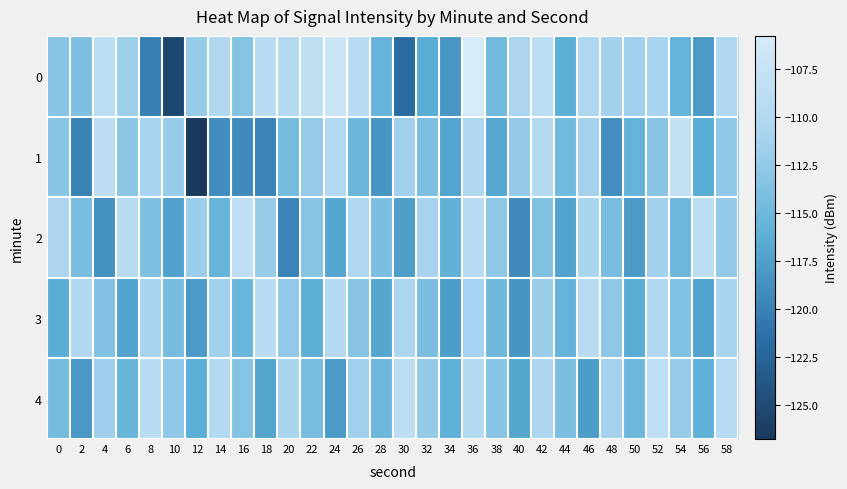

Reading left to right, list all the values displayed in this chart.

0: 0=-113.2	2=-113.8	4=-108.9	6=-111.7	8=-120.1	10=-125.4	12=-112.1	14=-110.1	16=-113.5	18=-109.0	20=-109.7	22=-108.3	24=-107.2	26=-109.2	28=-115.5	30=-121.9	32=-116.5	34=-118.3	36=-105.8	38=-114.8	40=-110.6	42=-108.9	44=-116.2	46=-110.2	48=-111.4	50=-111.5	52=-110.9	54=-115.7	56=-118.0	58=-110.3
1: 0=-113.1	2=-119.9	4=-108.7	6=-113.0	8=-110.9	10=-112.2	12=-126.8	14=-119.0	16=-119.2	18=-119.8	20=-114.5	22=-112.3	24=-109.8	26=-115.2	28=-118.4	30=-111.6	32=-113.9	34=-117.1	36=-110.2	38=-116.8	40=-112.4	42=-109.6	44=-114.7	46=-111.3	48=-118.9	50=-115.6	52=-113.2	54=-107.8	56=-116.5	58=-112.7
2: 0=-110.5	2=-114.2	4=-118.7	6=-109.3	8=-113.8	10=-117.4	12=-111.9	14=-115.5	16=-108.6	18=-112.1	20=-119.8	22=-113.3	24=-116.9	26=-110.4	28=-114.0	30=-117.6	32=-111.1	34=-115.7	36=-109.2	38=-112.8	40=-119.3	42=-113.6	44=-117.2	46=-110.7	48=-114.3	50=-117.9	52=-111.4	54=-115.0	56=-108.8	58=-112.5
3: 0=-116.3	2=-110.0	4=-113.6	6=-117.2	8=-110.8	10=-114.4	12=-118.0	14=-111.6	16=-115.2	18=-108.9	20=-112.5	22=-116.1	24=-109.7	26=-113.3	28=-116.9	30=-110.5	32=-114.1	34=-117.7	36=-111.2	38=-114.8	40=-118.4	42=-112.0	44=-115.6	46=-109.2	48=-112.8	50=-116.4	52=-110.1	54=-113.7	56=-117.3	58=-110.9
4: 0=-114.5	2=-118.1	4=-111.7	6=-115.3	8=-108.9	10=-112.6	12=-116.2	14=-109.8	16=-113.4	18=-117.0	20=-110.7	22=-114.3	24=-117.9	26=-111.5	28=-115.1	30=-108.8	32=-112.4	34=-116.0	36=-109.6	38=-113.2	40=-116.9	42=-110.5	44=-114.1	46=-117.7	48=-111.3	50=-115.0	52=-108.6	54=-112.2	56=-115.8	58=-109.4